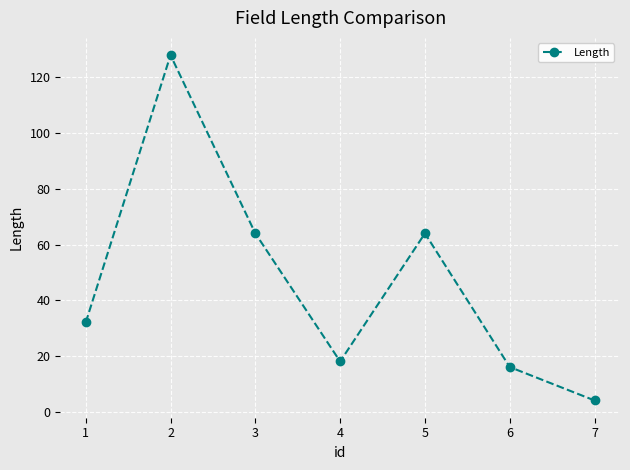

Reading left to right, transcribe all the data shown in this chart.

32	128	64	18	64	16	4